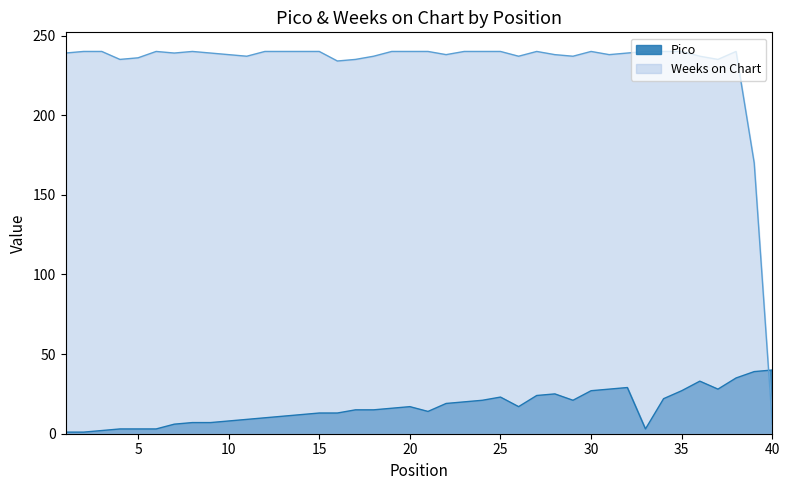

What is the difference between the Weeks on Chart values at 16 and 22?

4